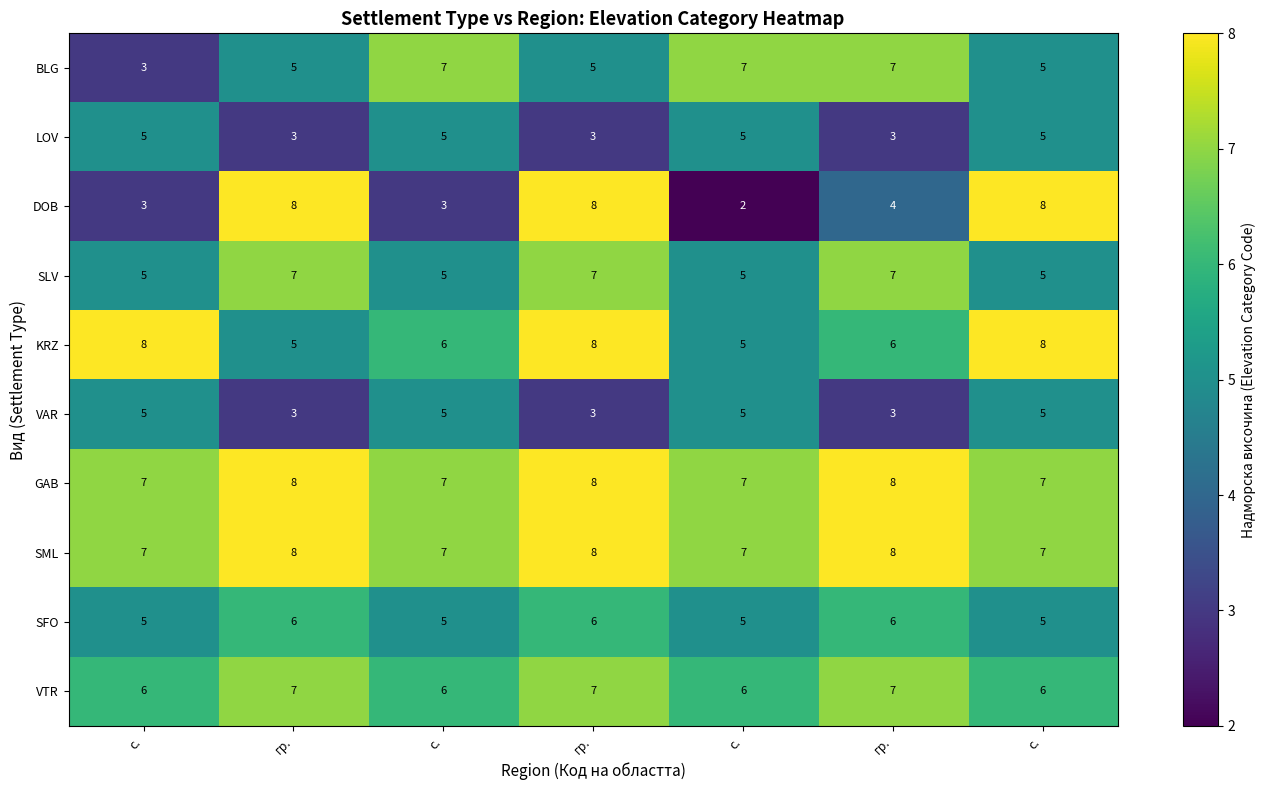

Reading left to right, transcribe all the data shown in this chart.

BLG: с.=3	гр.=5	с.=7	гр.=5	с.=7	гр.=7	с.=5
LOV: с.=5	гр.=3	с.=5	гр.=3	с.=5	гр.=3	с.=5
DOB: с.=3	гр.=8	с.=3	гр.=8	с.=2	гр.=4	с.=8
SLV: с.=5	гр.=7	с.=5	гр.=7	с.=5	гр.=7	с.=5
KRZ: с.=8	гр.=5	с.=6	гр.=8	с.=5	гр.=6	с.=8
VAR: с.=5	гр.=3	с.=5	гр.=3	с.=5	гр.=3	с.=5
GAB: с.=7	гр.=8	с.=7	гр.=8	с.=7	гр.=8	с.=7
SML: с.=7	гр.=8	с.=7	гр.=8	с.=7	гр.=8	с.=7
SFO: с.=5	гр.=6	с.=5	гр.=6	с.=5	гр.=6	с.=5
VTR: с.=6	гр.=7	с.=6	гр.=7	с.=6	гр.=7	с.=6